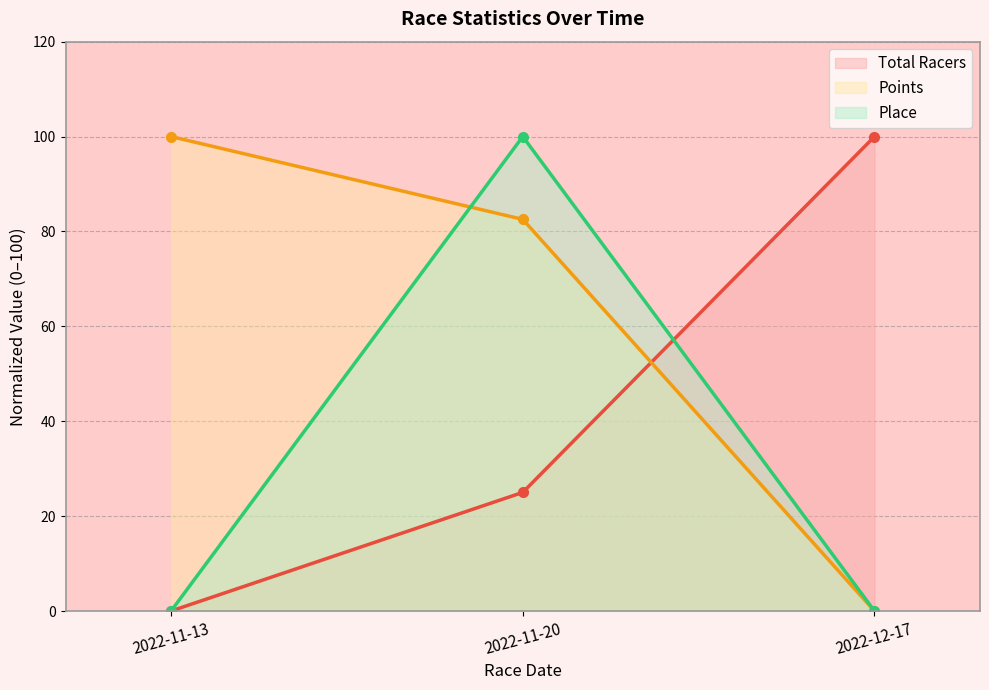

At which label does Points reach its peak?

2022-11-13